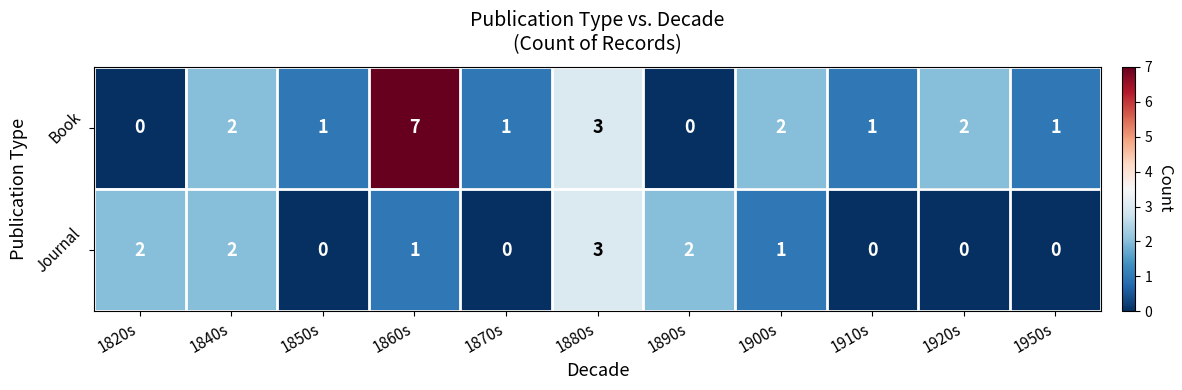

What is the sum of all Journal values?

11